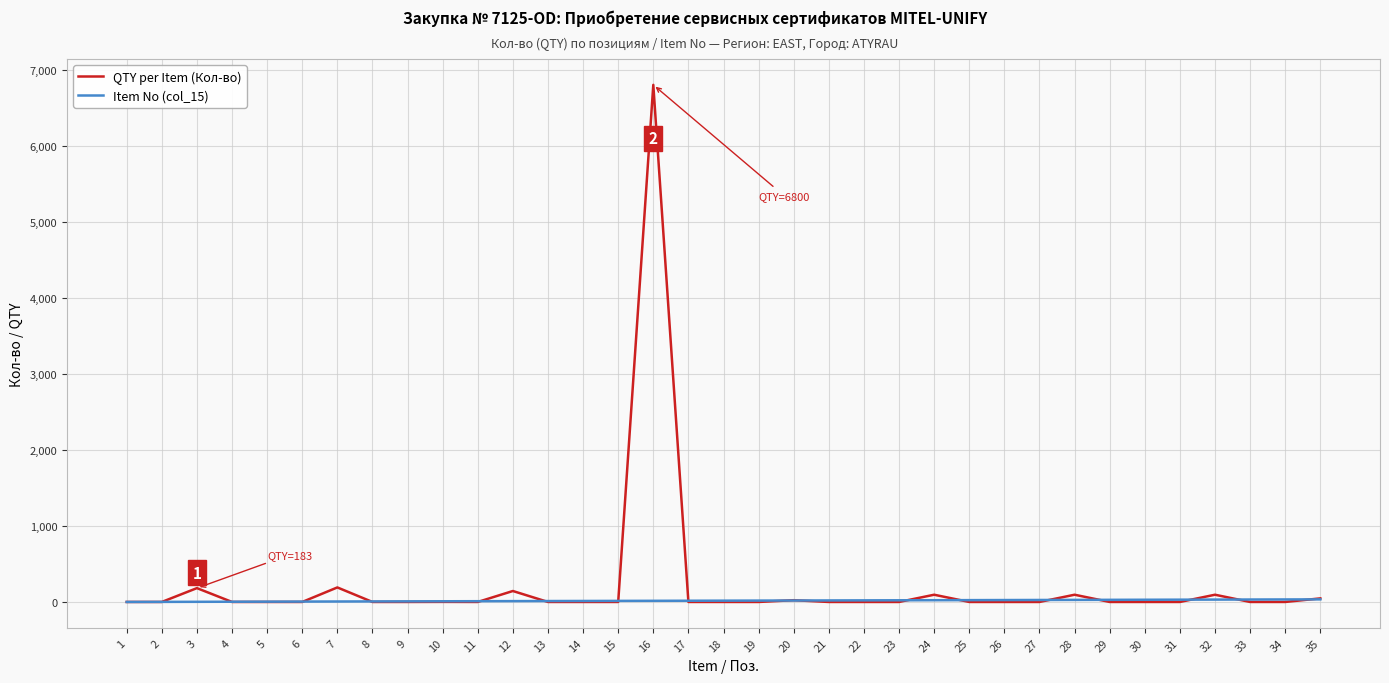

Is this an area chart (filled region under the line)?

No